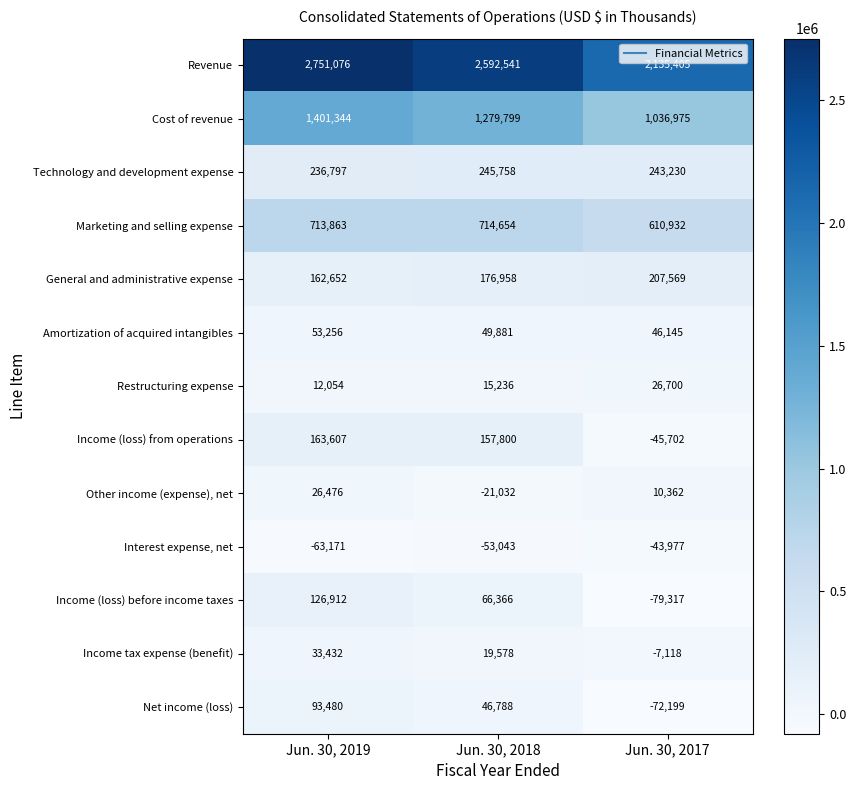

At which label is Net income (loss) closest to 10640?

Jun. 30, 2018